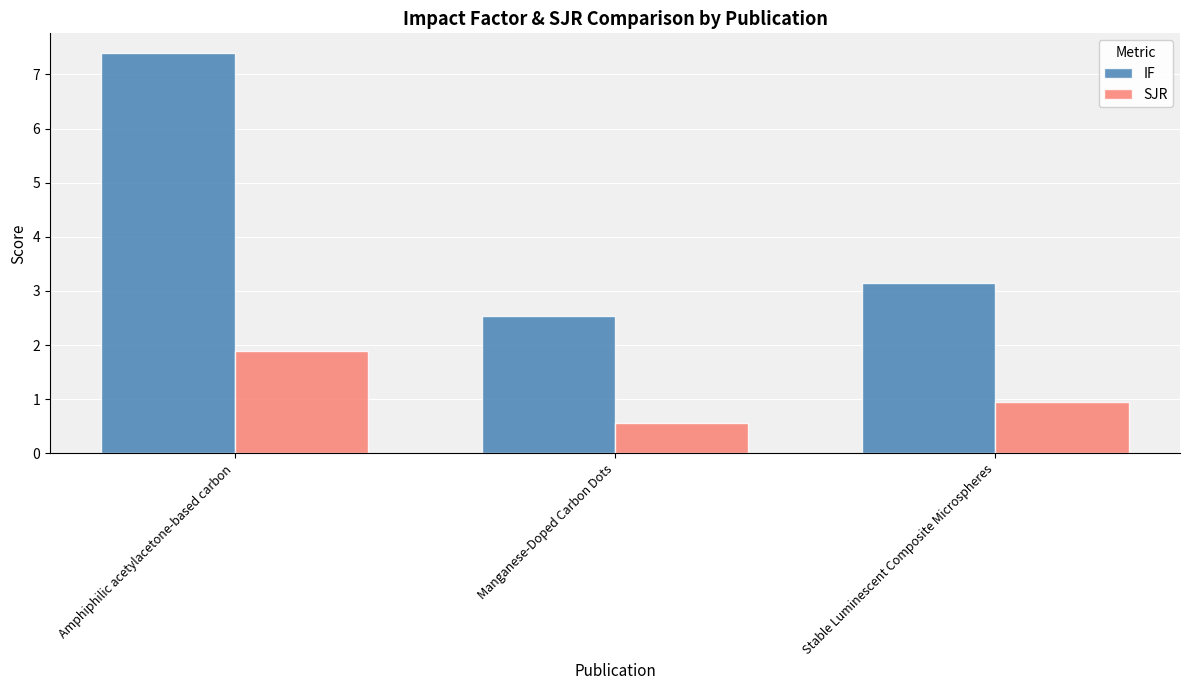

Rank the categories by IF value from highest to lowest.

Amphiphilic acetylacetone-based carbon, Stable Luminescent Composite Microspheres, Manganese-Doped Carbon Dots